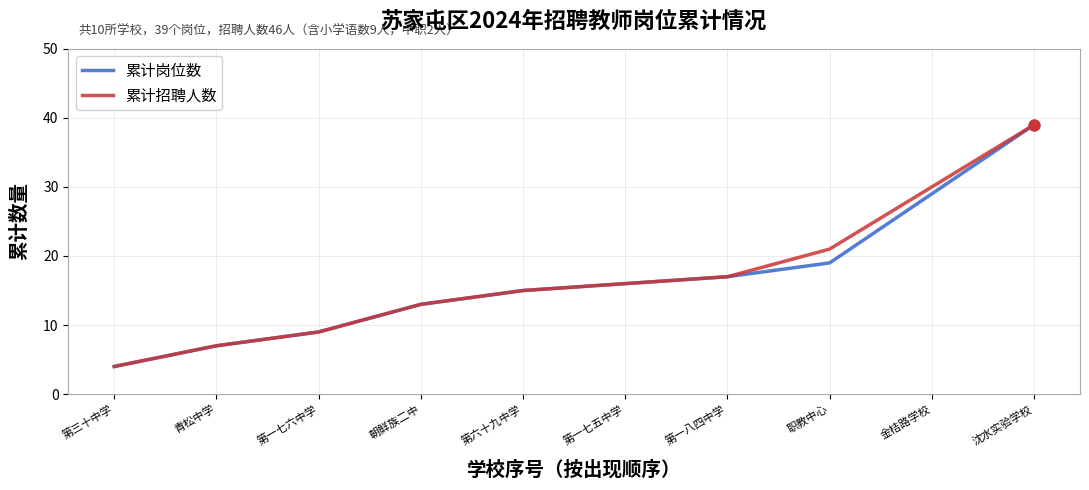

Between 职教中心 and 沈水实验学校, which series saw the biggest shift?

累计岗位数